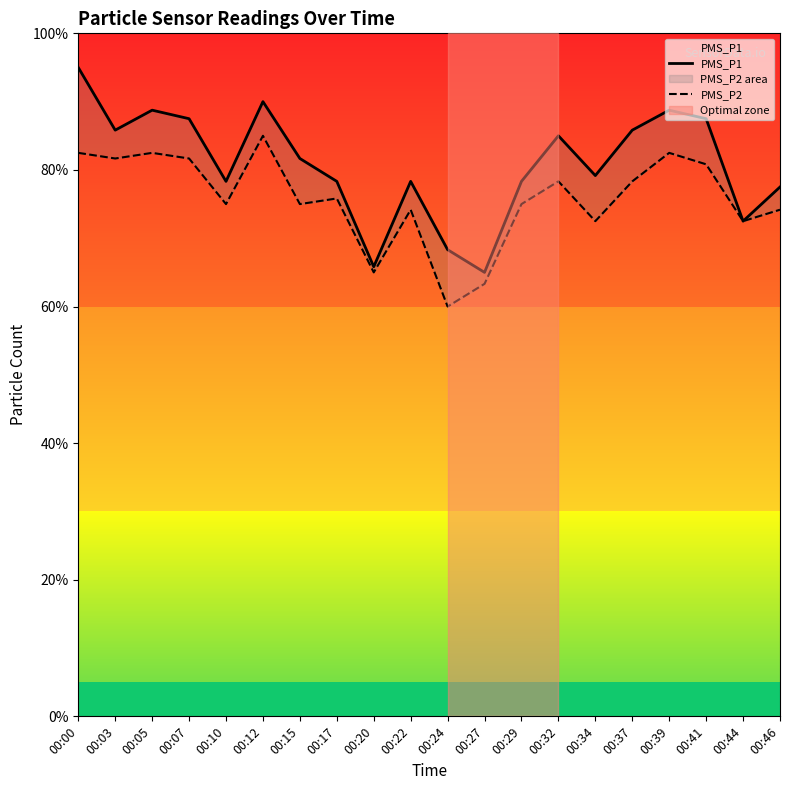

At 00:44, list the series in order from largest to smallest.

PMS_P1, PMS_P2